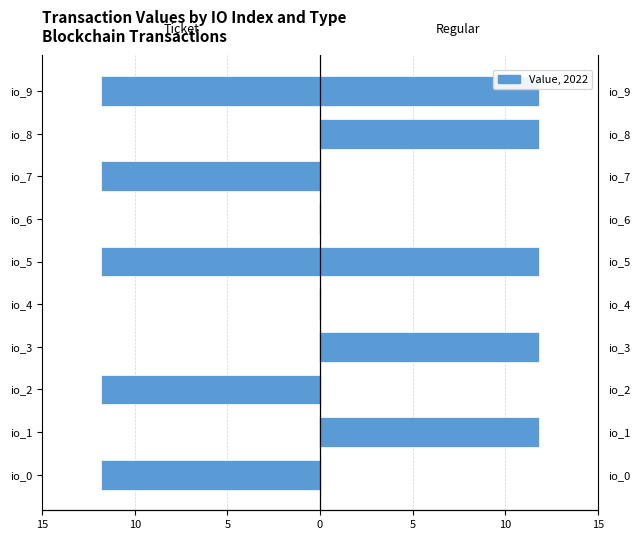

What is the difference between the highest and lowest values at 15?

11.8